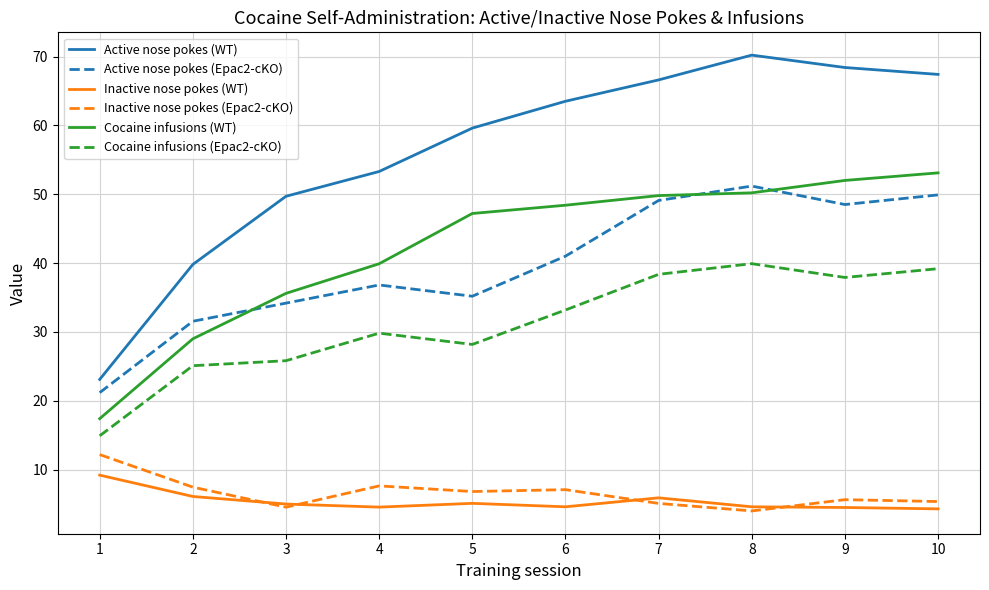

What value does the Cocaine infusions (Epac2-cKO) series have at 5?

28.2